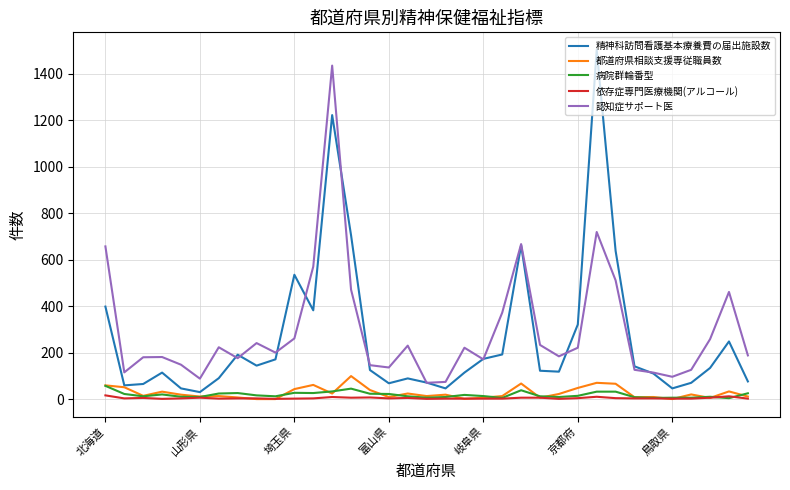

Which series has the largest range (max minus min)?

精神科訪問看護基本療養費の届出施設数